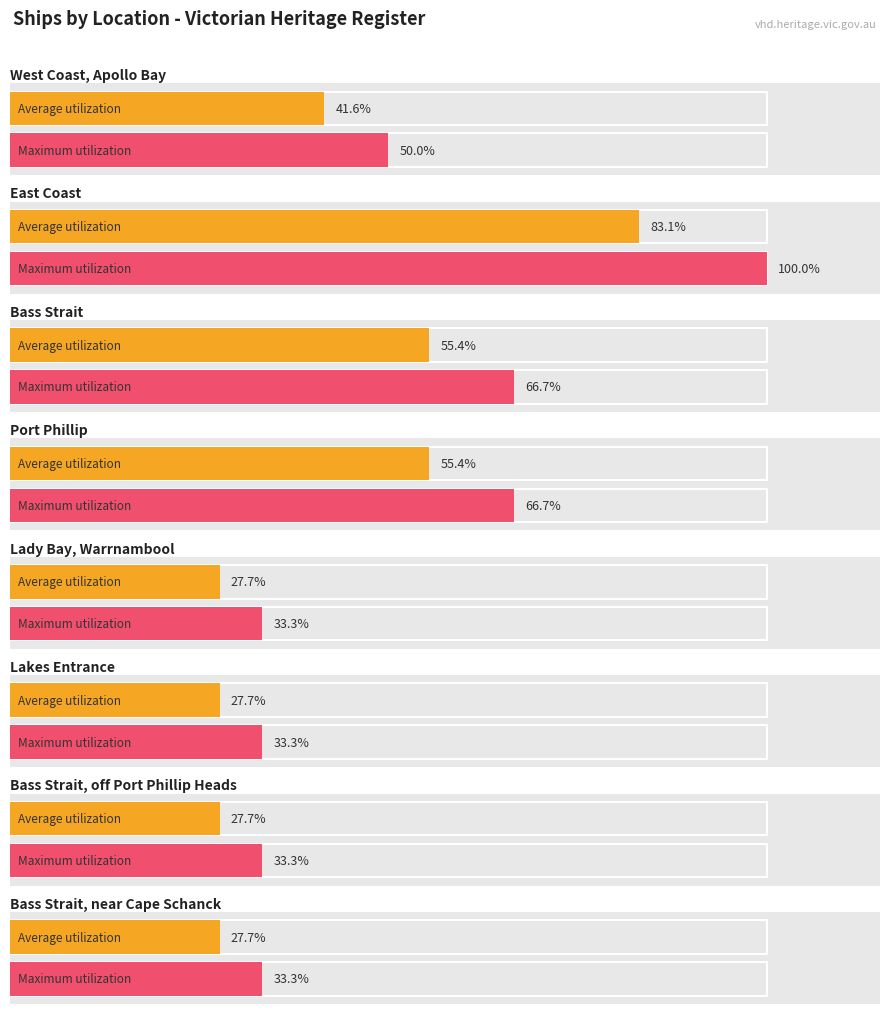

Does the chart contain stacked bars?

No